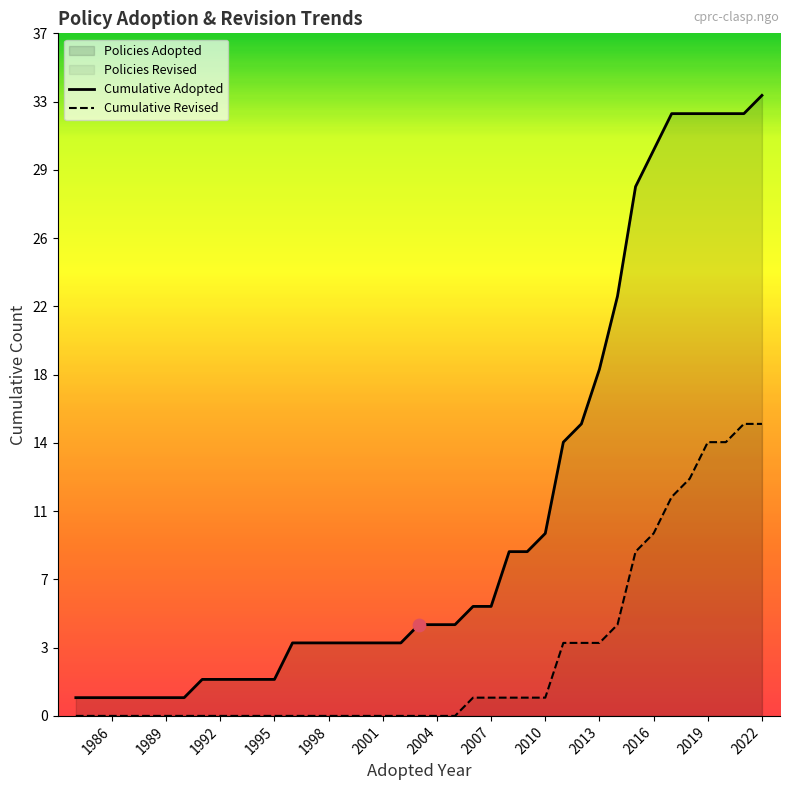

Which series reaches the maximum Y coordinate?

Cumulative Adopted